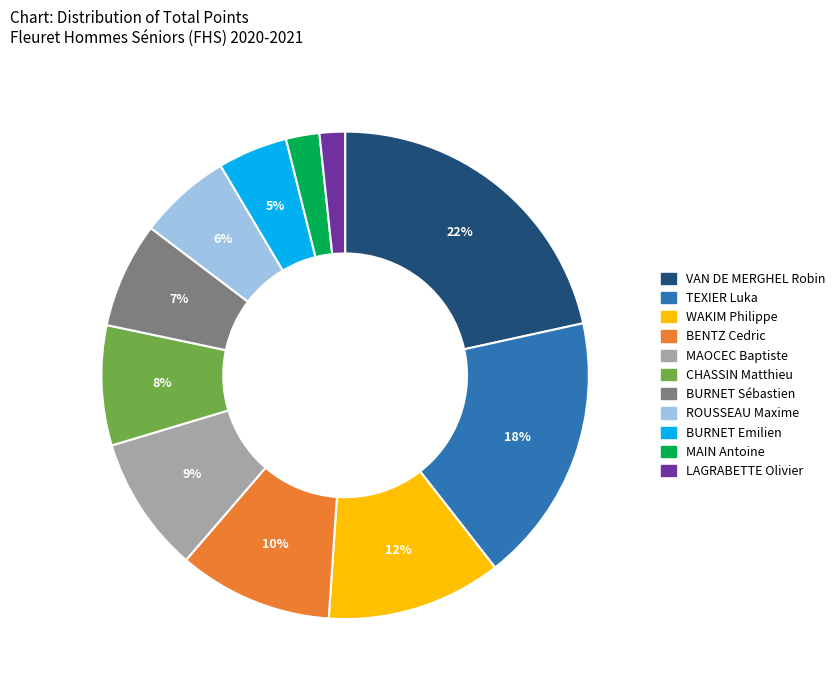

The MAOCEC Baptiste slice represents 1% of the pie. True or false?

False